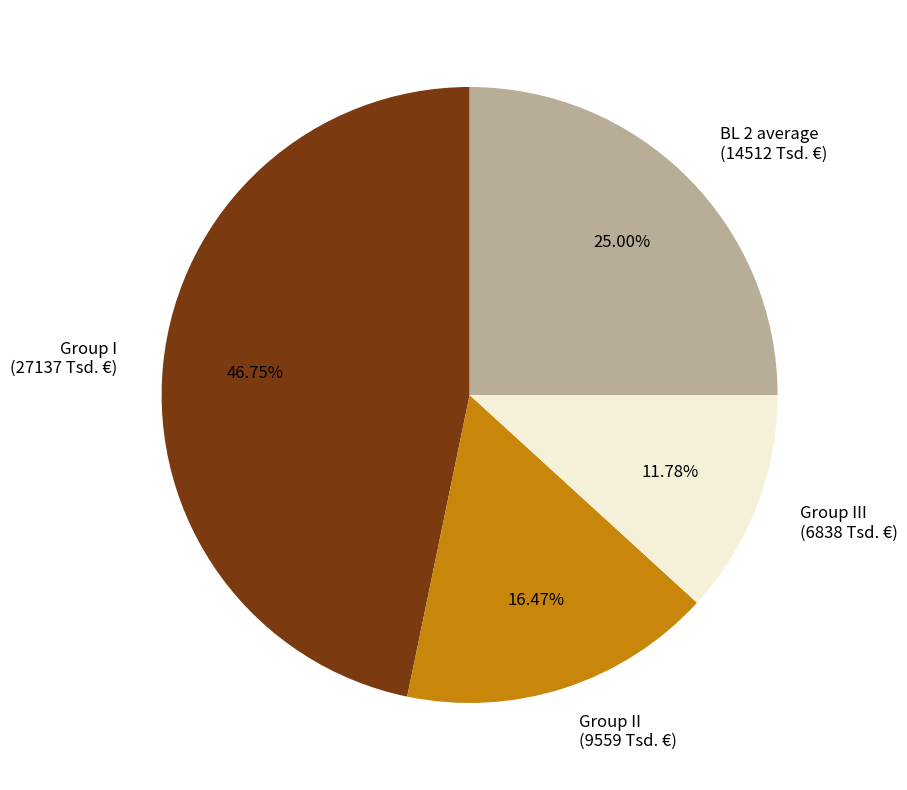

True or false: BL 2 average accounts for 13% of the total.

False